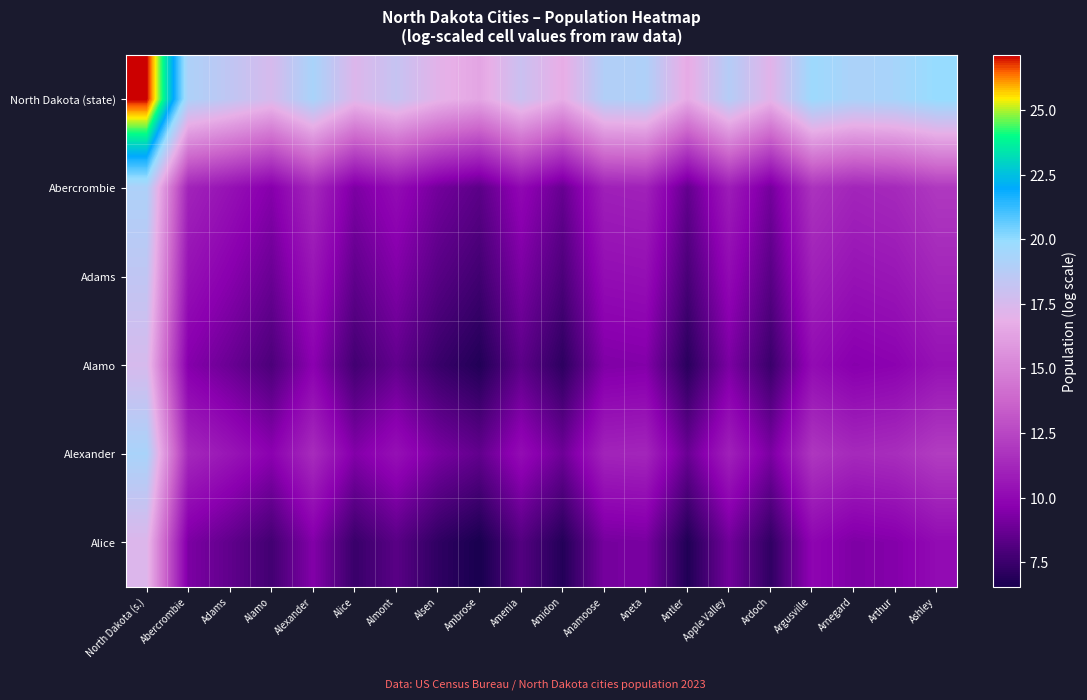

At which category is the sum across all series the highest?

North Dakota (s.)